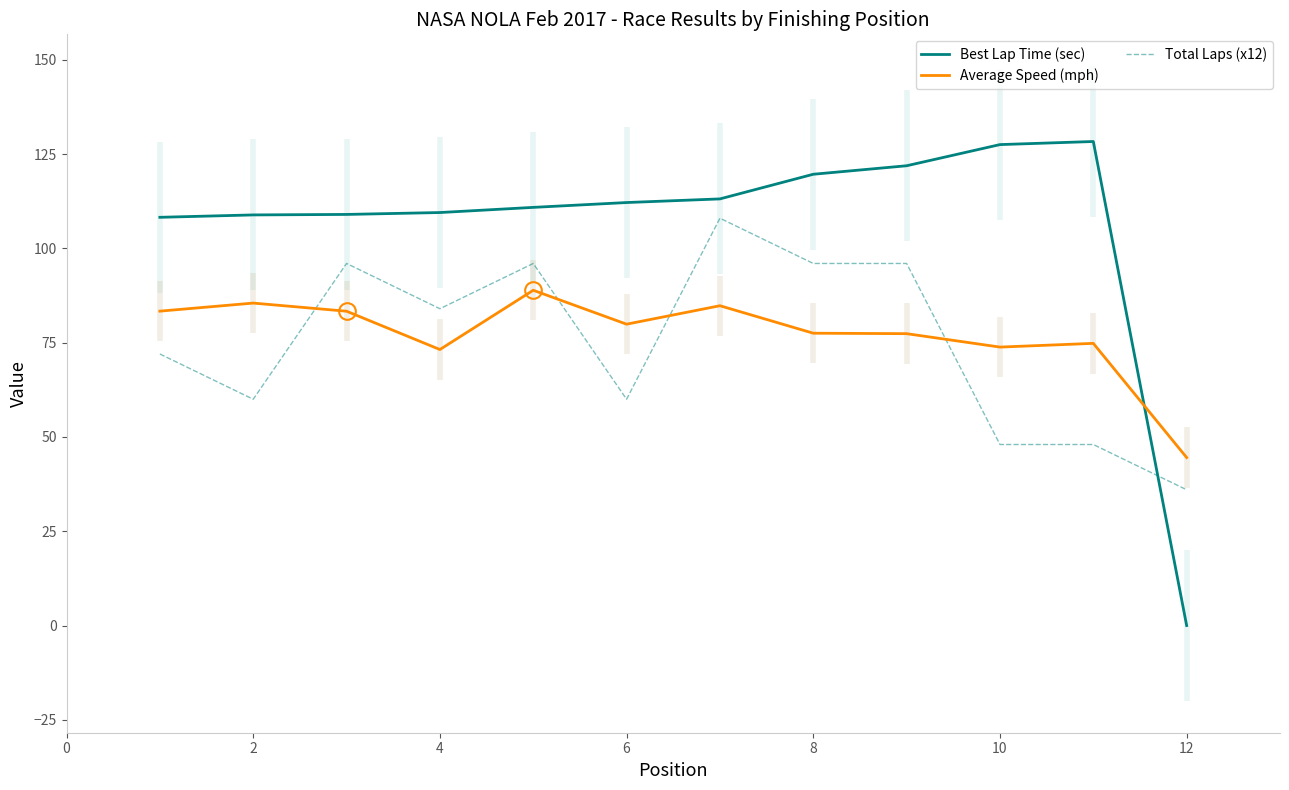

Which series has the widest spread of values?

Best Lap Time (sec)